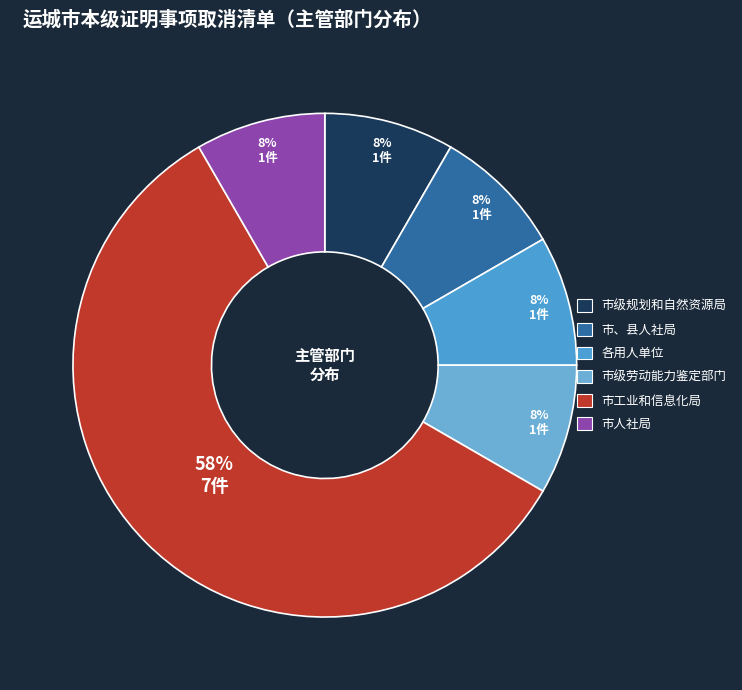

How many slices are in this pie chart?

6